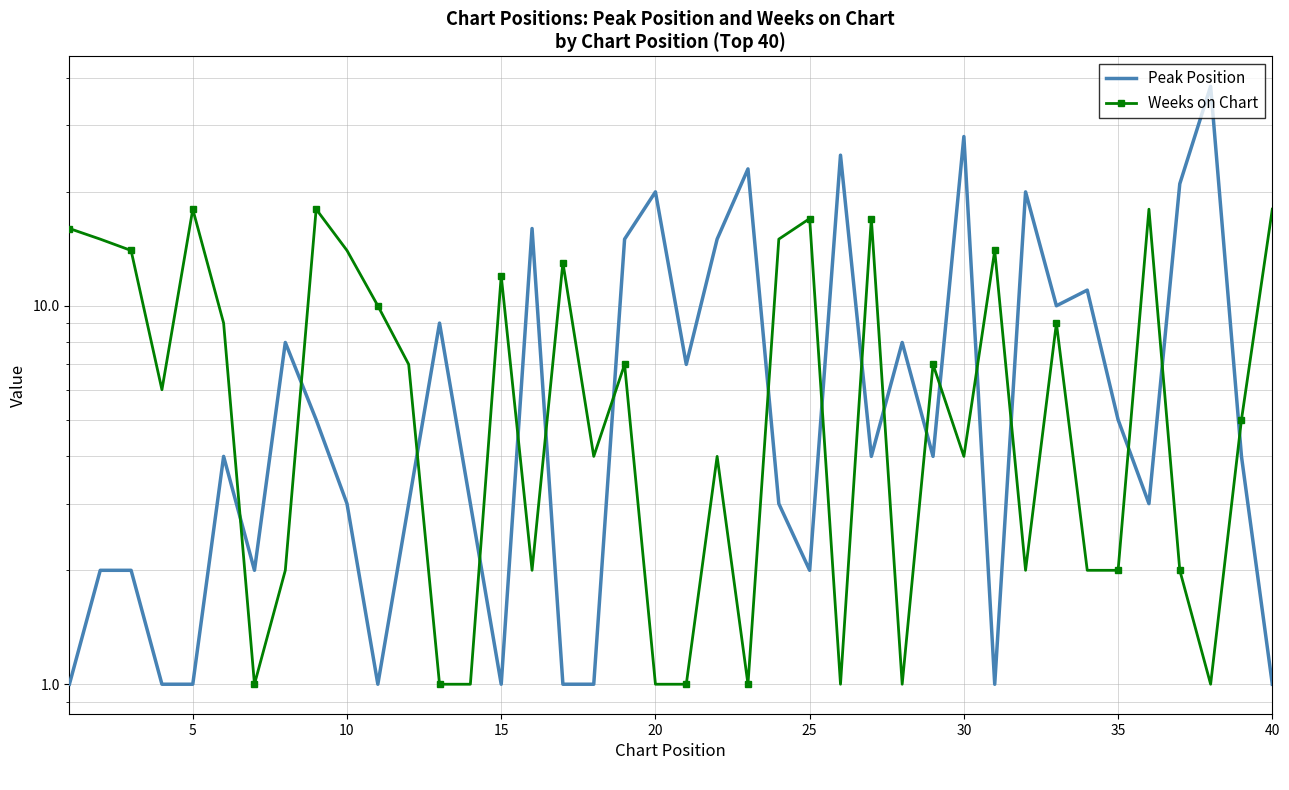

At how many categories does at least one series exceed 9?

27